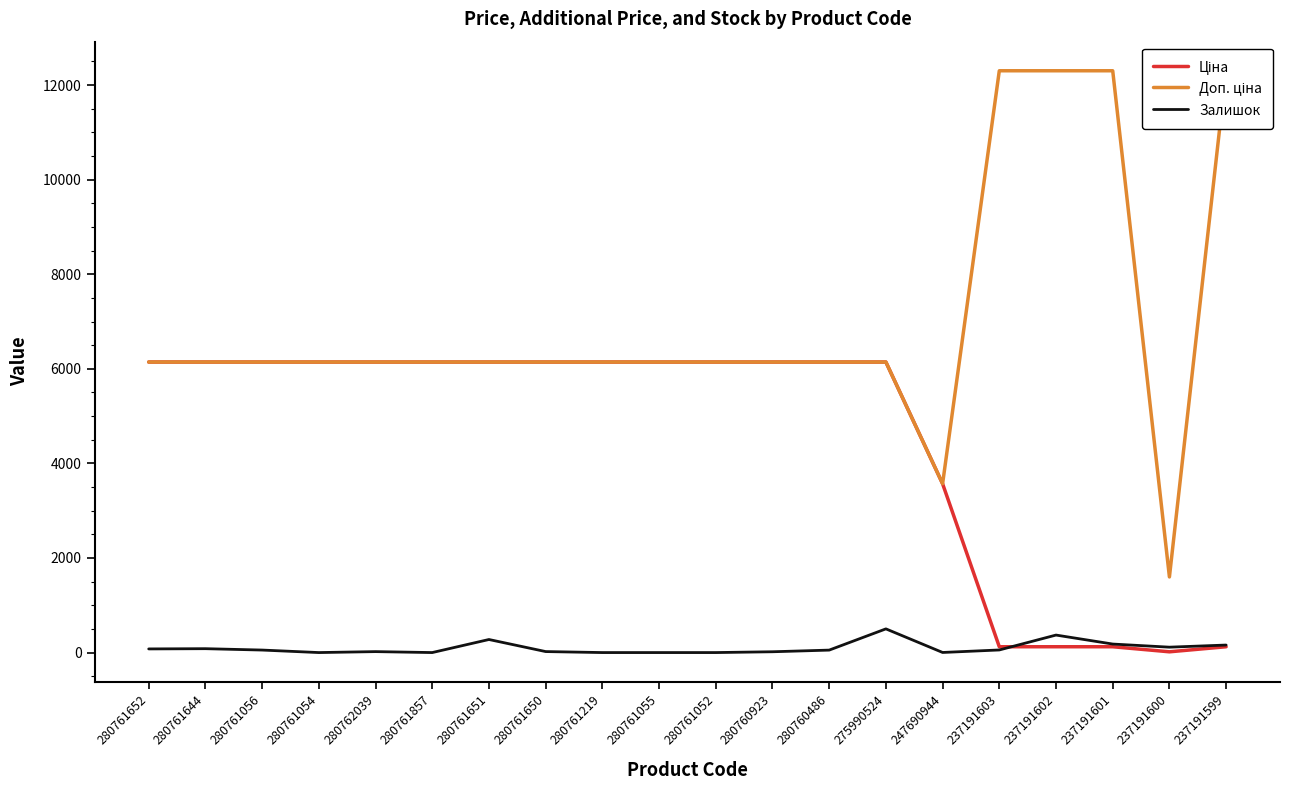

Which category has the lowest value in the Ціна series?

237191600